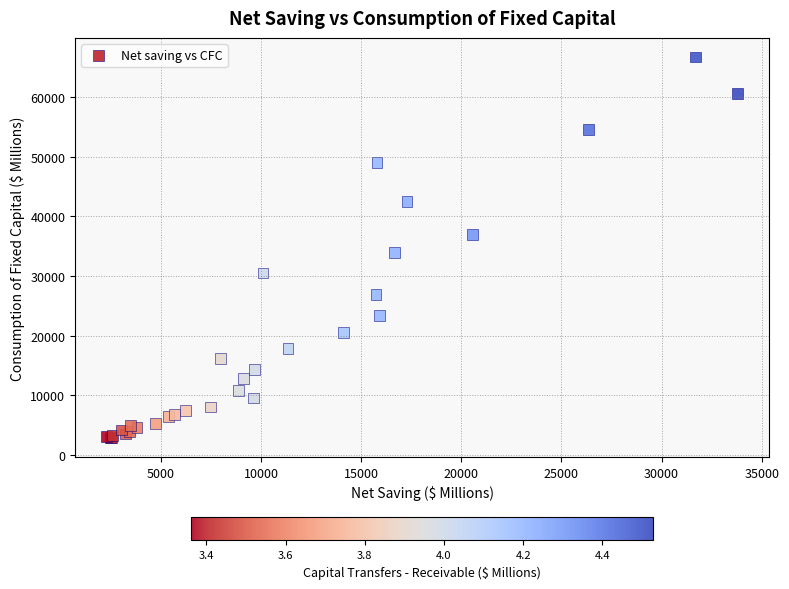

What Y value in the scatter plot is closest to 34777?

33870